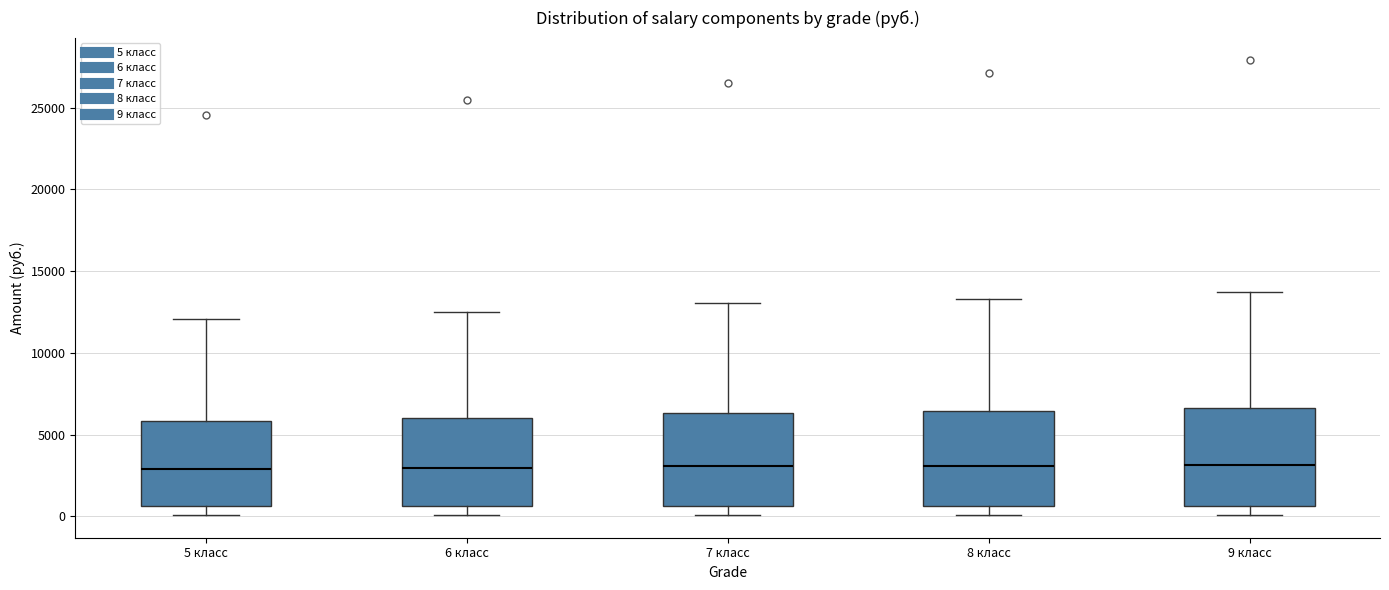

Reading left to right, read every box against the y-axis: the position of its median line, the range the box covers, and the ends of its whiskers. The values are not printed on the chart, so give them approximately, as read against the axis.

5 класс: median 3000, box 500 to 6000, whiskers 0 to 12000
6 класс: median 3000, box 500 to 6000, whiskers 0 to 12500
7 класс: median 3000, box 500 to 6500, whiskers 0 to 13000
8 класс: median 3000, box 500 to 6500, whiskers 0 to 13500
9 класс: median 3000, box 500 to 6500, whiskers 0 to 13500